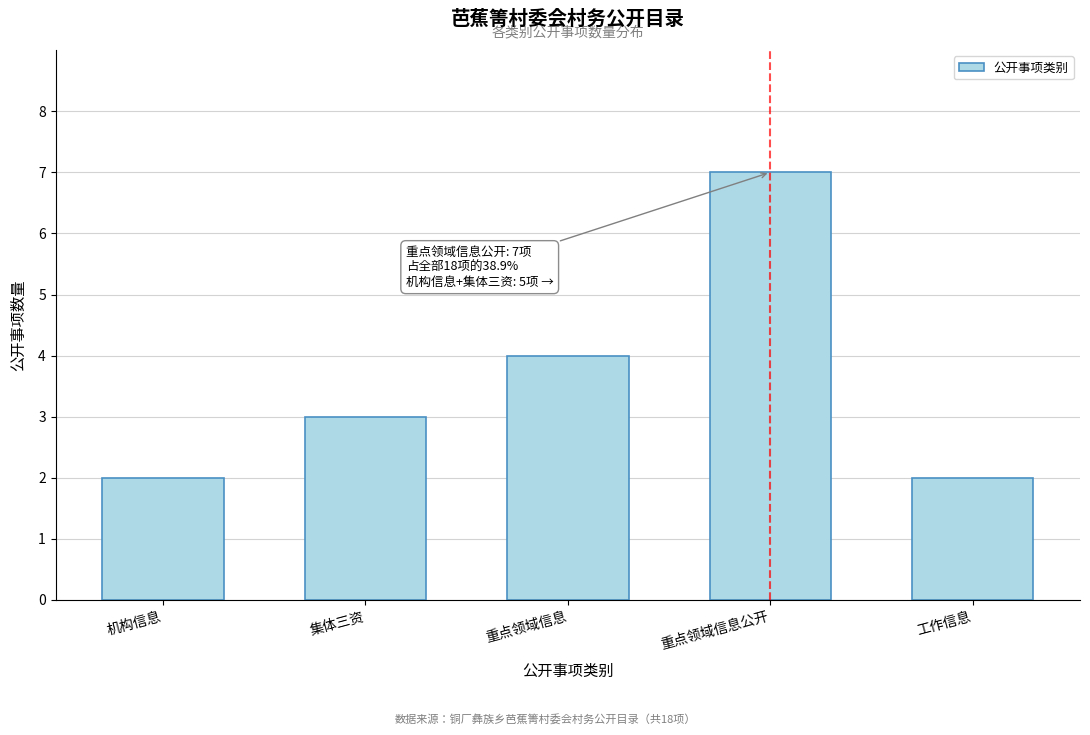

Reading left to right, list all the values displayed in this chart.

机构信息=2	集体三资=3	重点领域信息=4	重点领域信息公开=7	工作信息=2